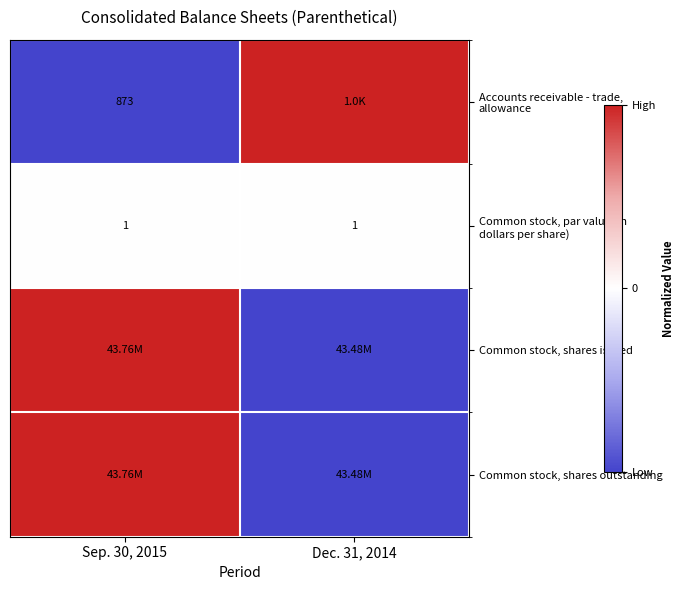

What is the total value across all series at Sep. 30, 2015?

1